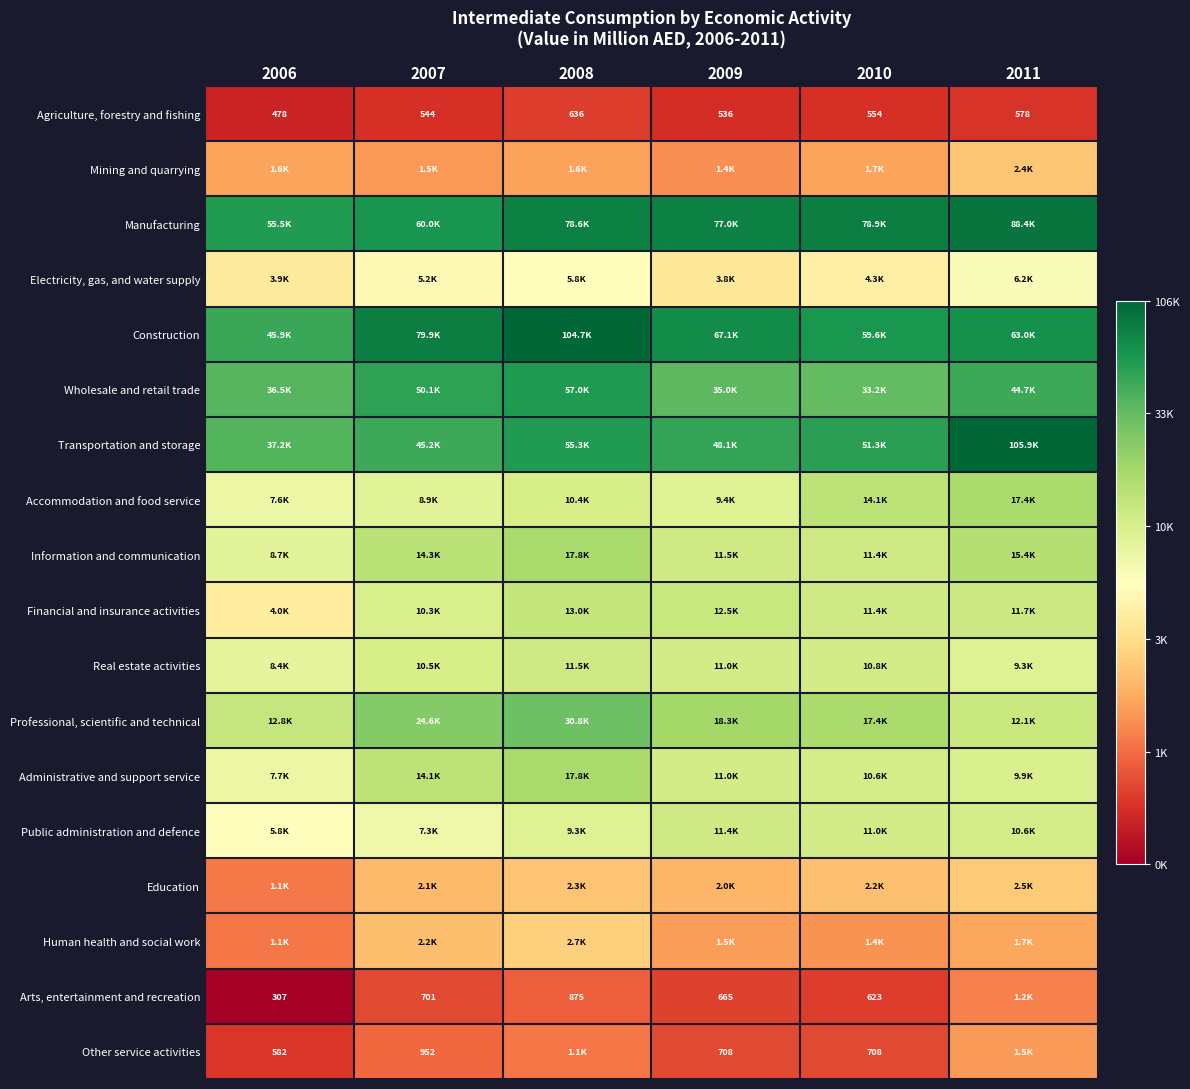

At how many categories does at least one series exceed 10?

6